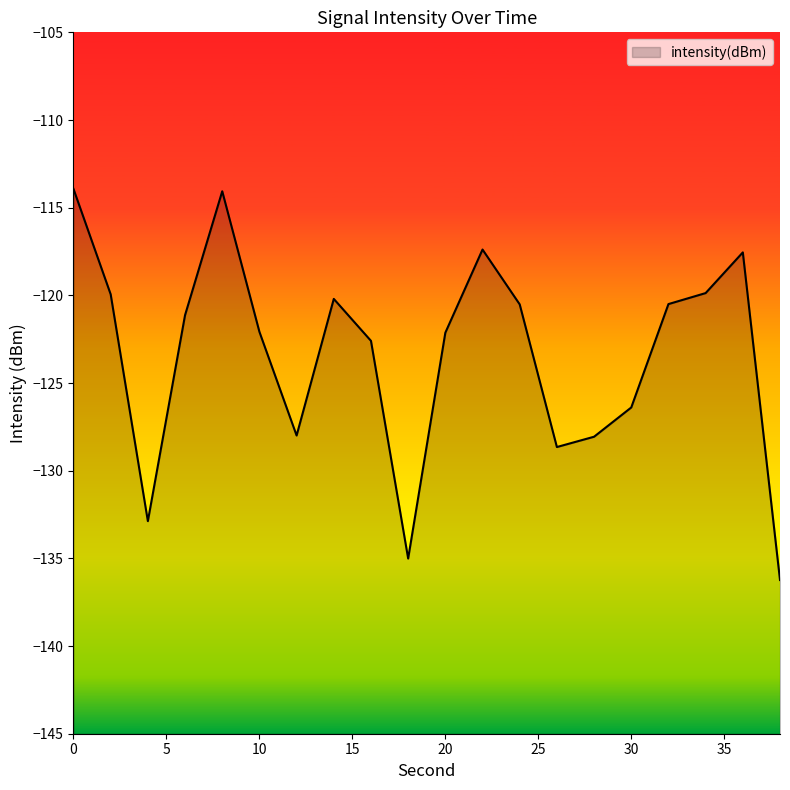

What is the value of the 10th point from the left?

-135.0